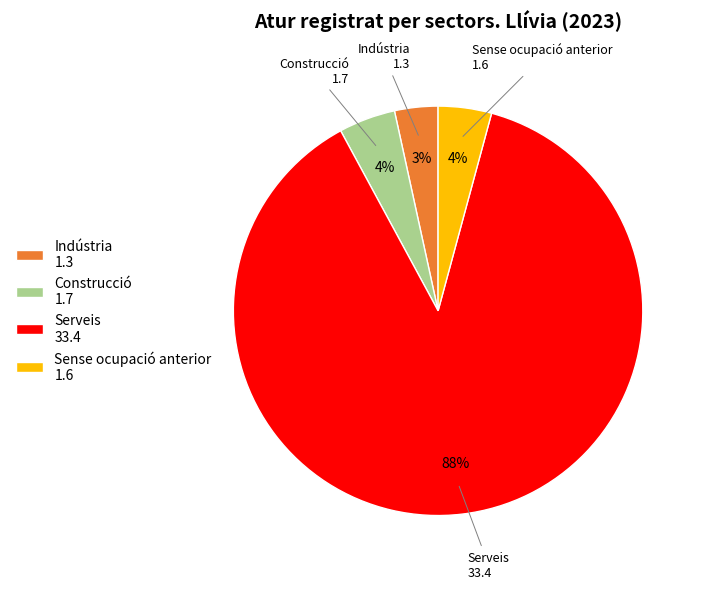

The Serveis 33.4 slice represents 88% of the pie. True or false?

True